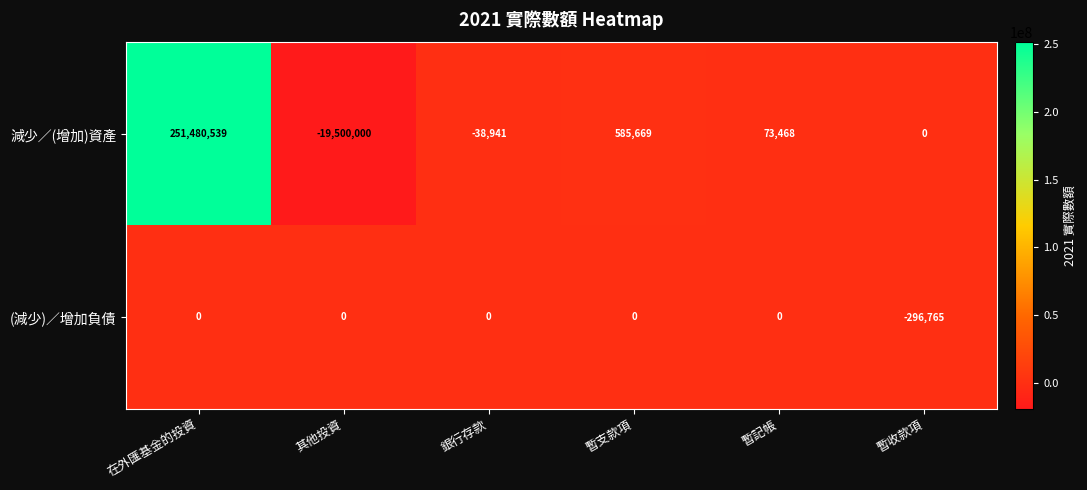

Which series has the largest range (max minus min)?

減少／(增加)資產